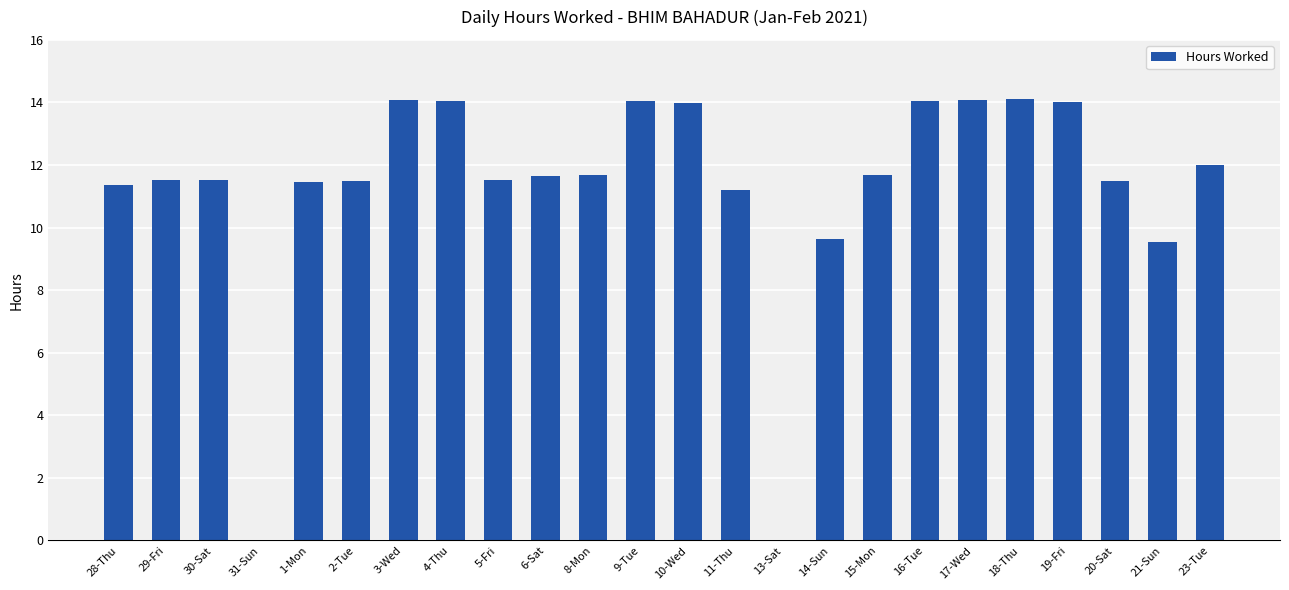

Is it true that the value at 1-Mon is 11.5?

True